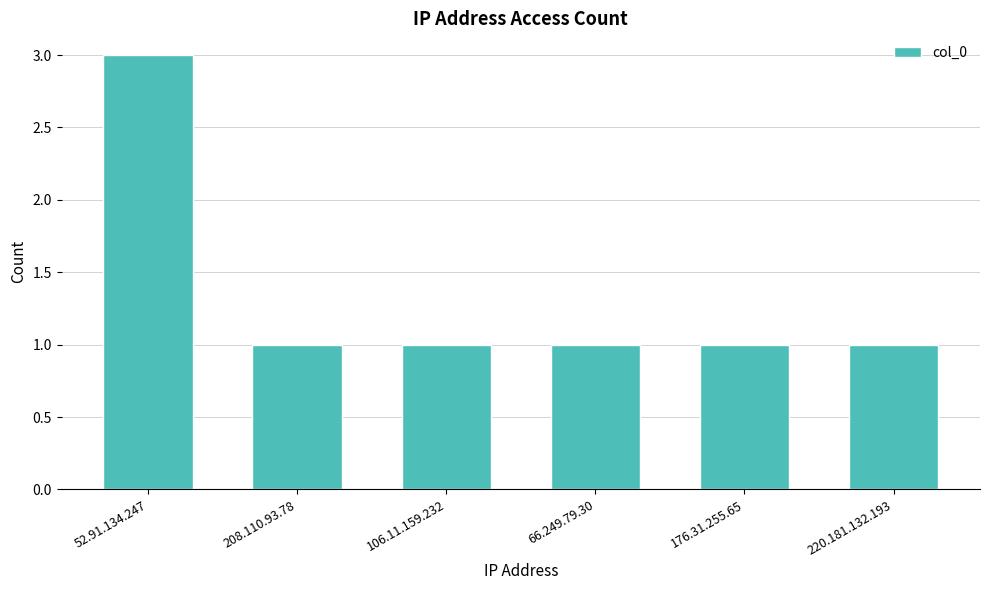

What is the label of the 4th bar from the left?

66.249.79.30